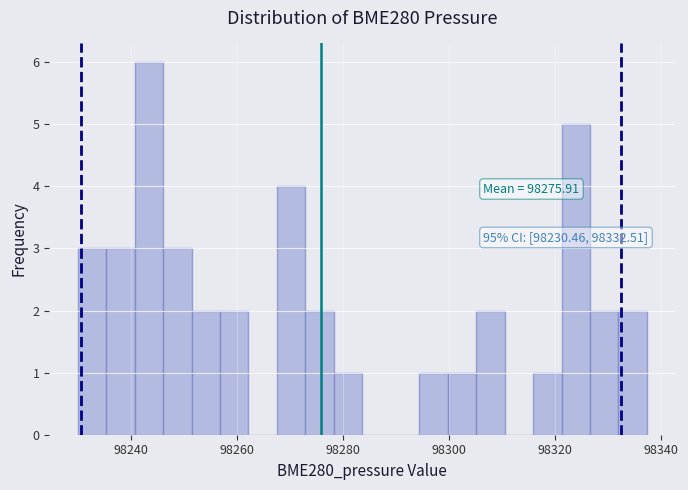

Around what value on the x-axis is the tallest bar? Give the approximate position of its centre, as read against the axis.

98244